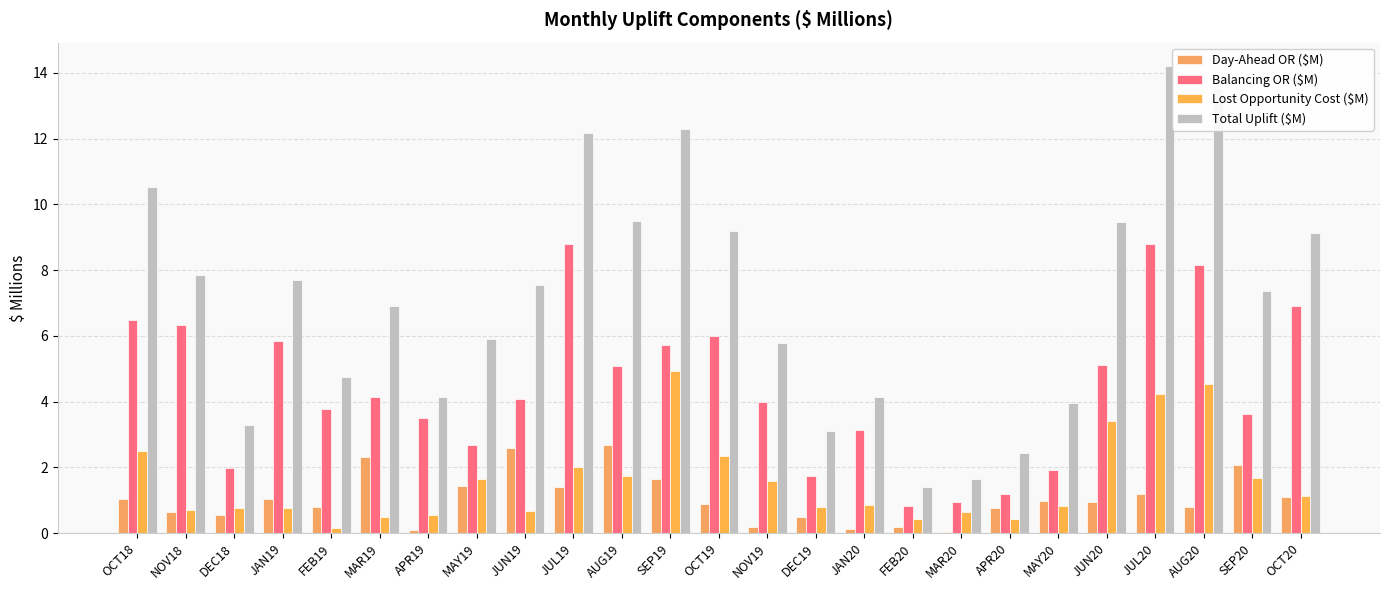

Reading left to right, extract all data points from this chart.

Day-Ahead OR ($M): OCT18=1.0	NOV18=0.6	DEC18=0.6	JAN19=1.0	FEB19=0.8	MAR19=2.3	APR19=0.1	MAY19=1.4	JUN19=2.6	JUL19=1.4	AUG19=2.7	SEP19=1.7	OCT19=0.9	NOV19=0.2	DEC19=0.5	JAN20=0.1	FEB20=0.2	MAR20=0.0	APR20=0.8	MAY20=1.0	JUN20=0.9	JUL20=1.2	AUG20=0.8	SEP20=2.1	OCT20=1.1
Balancing OR ($M): OCT18=6.5	NOV18=6.3	DEC18=2.0	JAN19=5.8	FEB19=3.8	MAR19=4.1	APR19=3.5	MAY19=2.7	JUN19=4.1	JUL19=8.8	AUG19=5.1	SEP19=5.7	OCT19=6.0	NOV19=4.0	DEC19=1.7	JAN20=3.1	FEB20=0.8	MAR20=1.0	APR20=1.2	MAY20=1.9	JUN20=5.1	JUL20=8.8	AUG20=8.2	SEP20=3.6	OCT20=6.9
Lost Opportunity Cost ($M): OCT18=2.5	NOV18=0.7	DEC18=0.8	JAN19=0.8	FEB19=0.2	MAR19=0.5	APR19=0.6	MAY19=1.6	JUN19=0.7	JUL19=2.0	AUG19=1.7	SEP19=4.9	OCT19=2.3	NOV19=1.6	DEC19=0.8	JAN20=0.9	FEB20=0.4	MAR20=0.7	APR20=0.4	MAY20=0.8	JUN20=3.4	JUL20=4.2	AUG20=4.5	SEP20=1.7	OCT20=1.1
Total Uplift ($M): OCT18=10.5	NOV18=7.8	DEC18=3.3	JAN19=7.7	FEB19=4.8	MAR19=6.9	APR19=4.2	MAY19=5.9	JUN19=7.5	JUL19=12.2	AUG19=9.5	SEP19=12.3	OCT19=9.2	NOV19=5.8	DEC19=3.1	JAN20=4.1	FEB20=1.4	MAR20=1.7	APR20=2.4	MAY20=4.0	JUN20=9.4	JUL20=14.2	AUG20=13.5	SEP20=7.4	OCT20=9.1